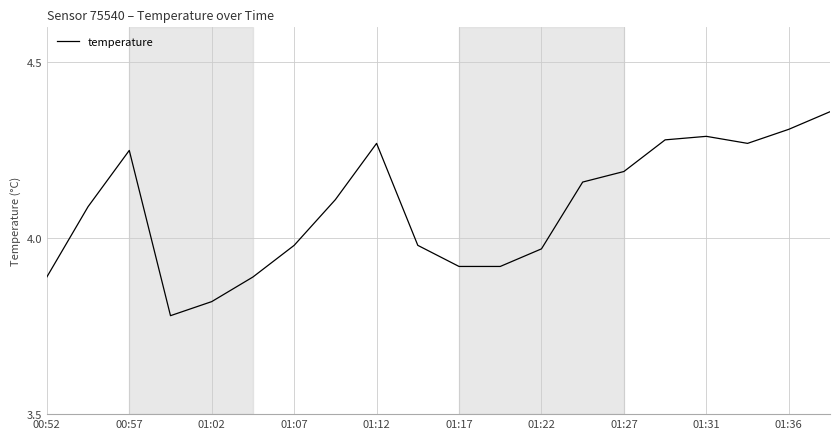

What is the difference between the second highest and minimum values?

0.5